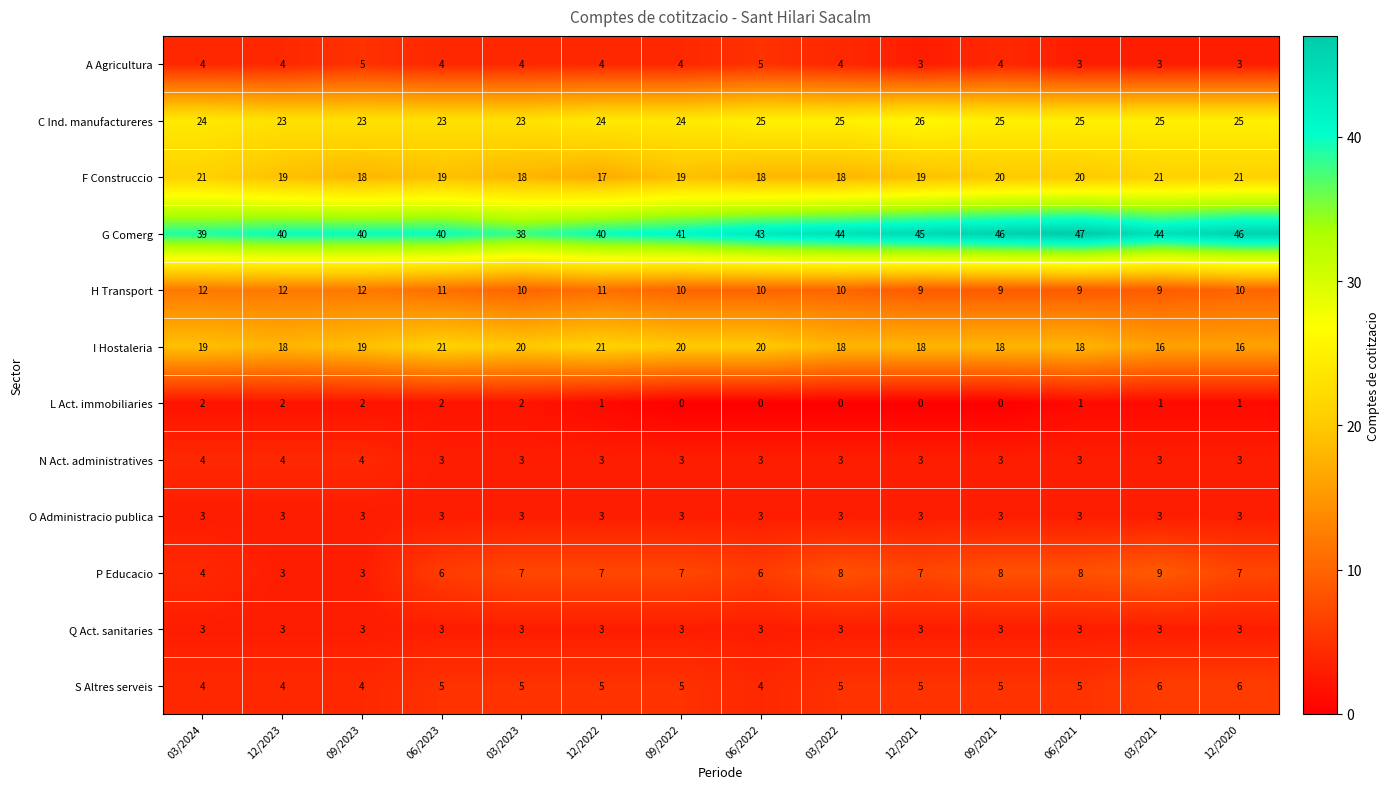

What is the average value of the Q Act. sanitaries series?

3